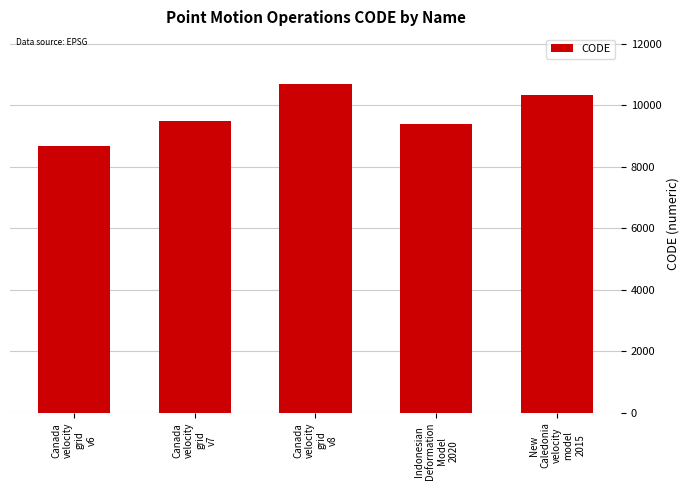

Reading left to right, list all the values displayed in this chart.

8676	9483	10707	9375	10323